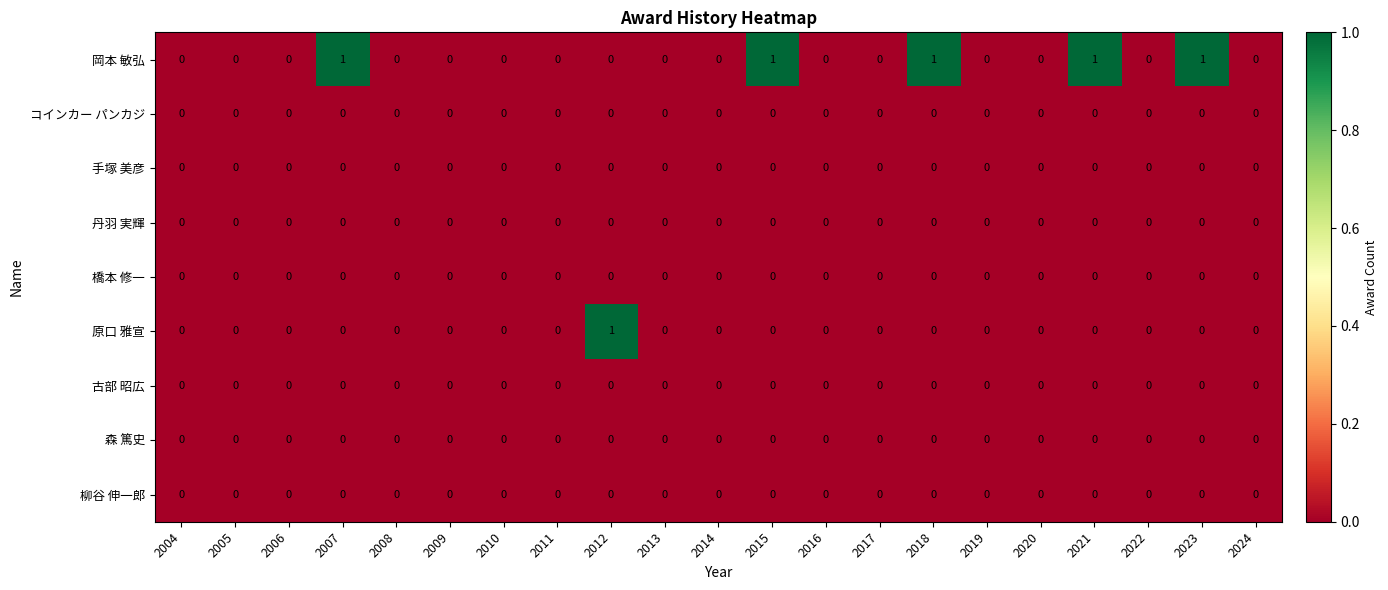

Which series changed the most between 2008 and 2012?

原口 雅宣